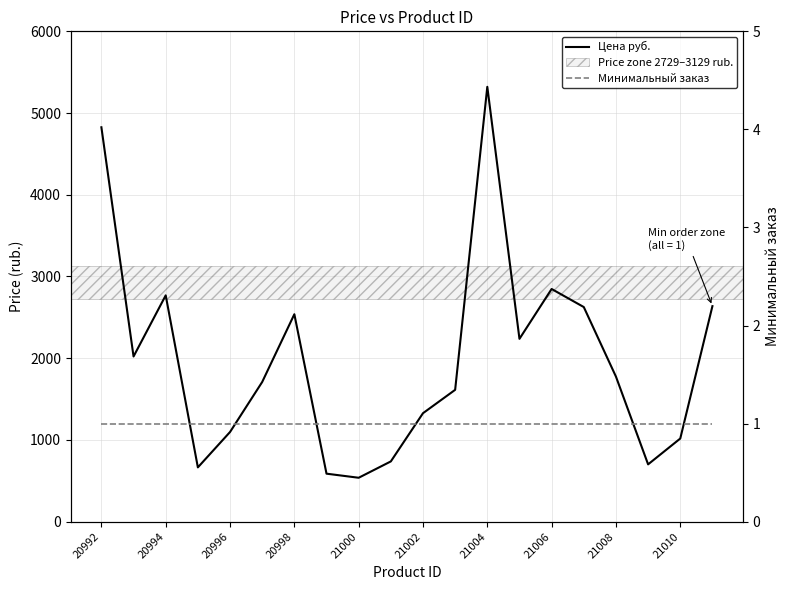

True or false: Цена руб. has more than 1 interior local peaks.

True